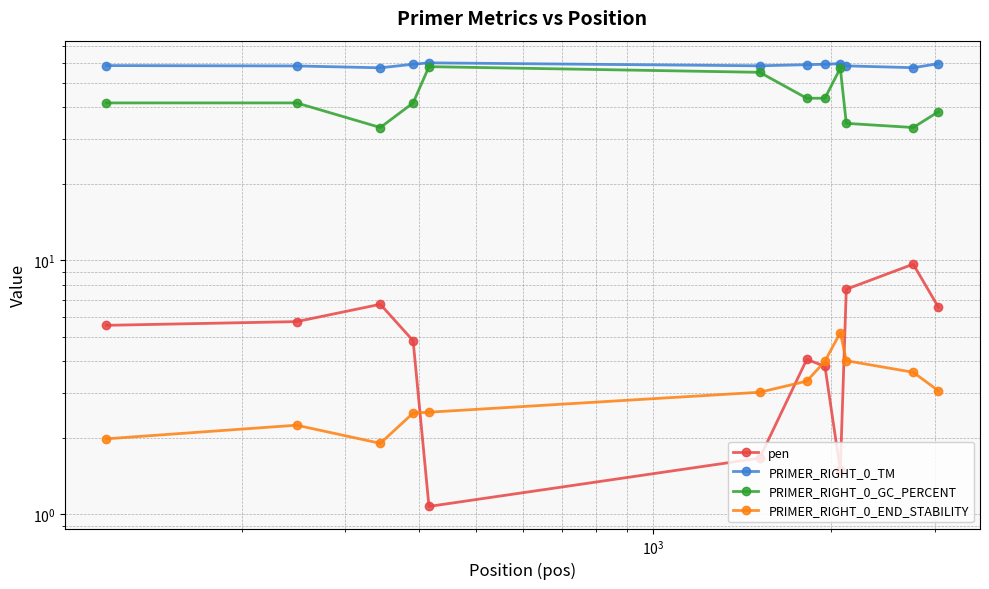

True or false: PRIMER_RIGHT_0_GC_PERCENT and PRIMER_RIGHT_0_END_STABILITY cross at least once.

False